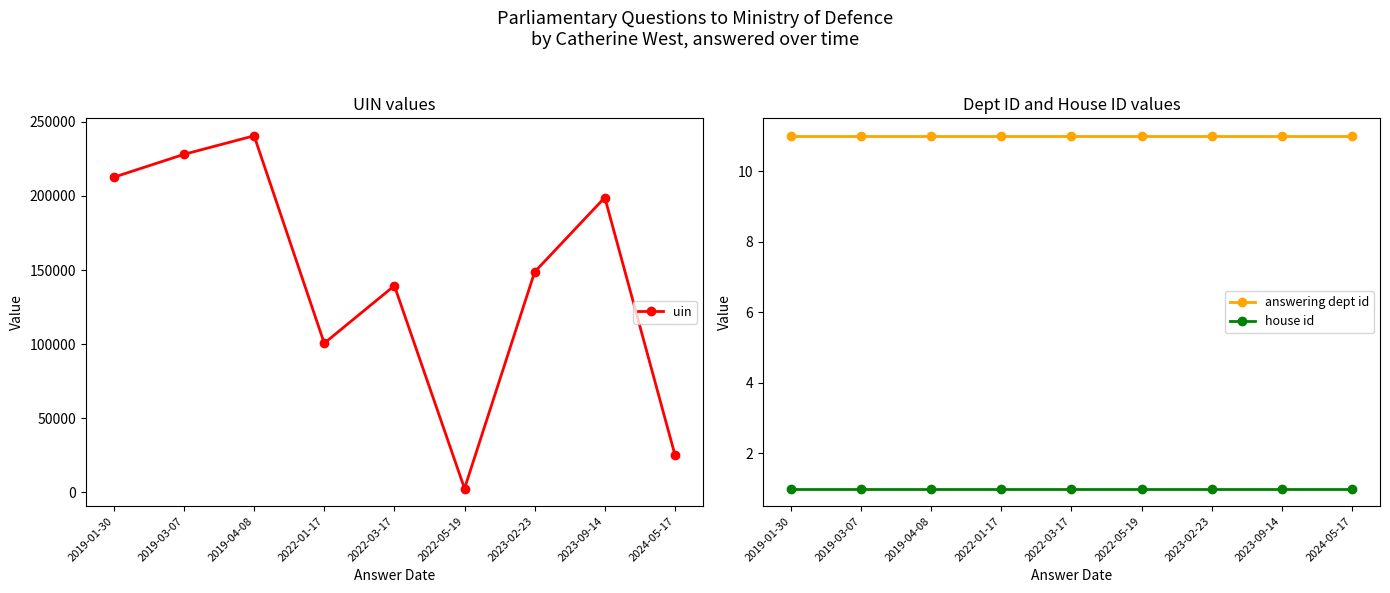

How many data points in uin are above 148741?

4